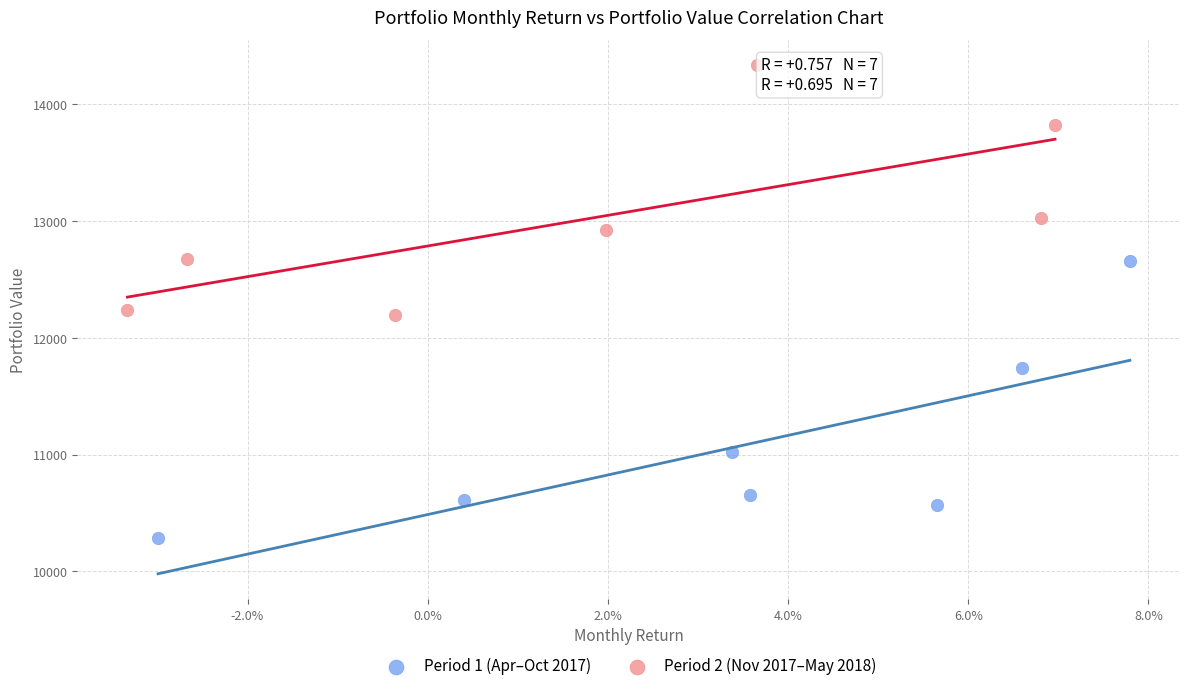

Which series contains the highest Y value?

Period 2 (Nov 2017–May 2018)